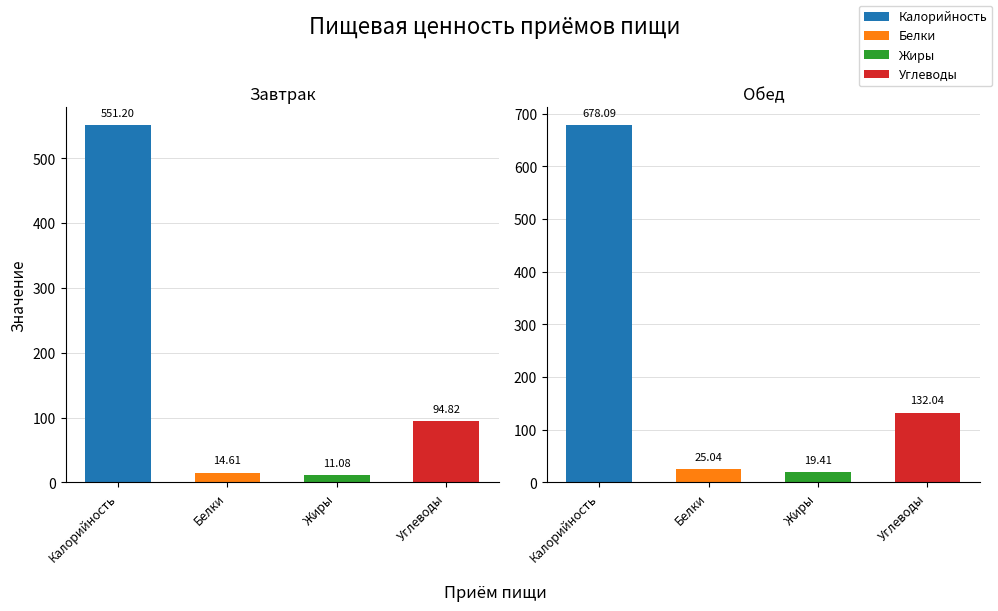

At how many categories does at least one series exceed 458?

1